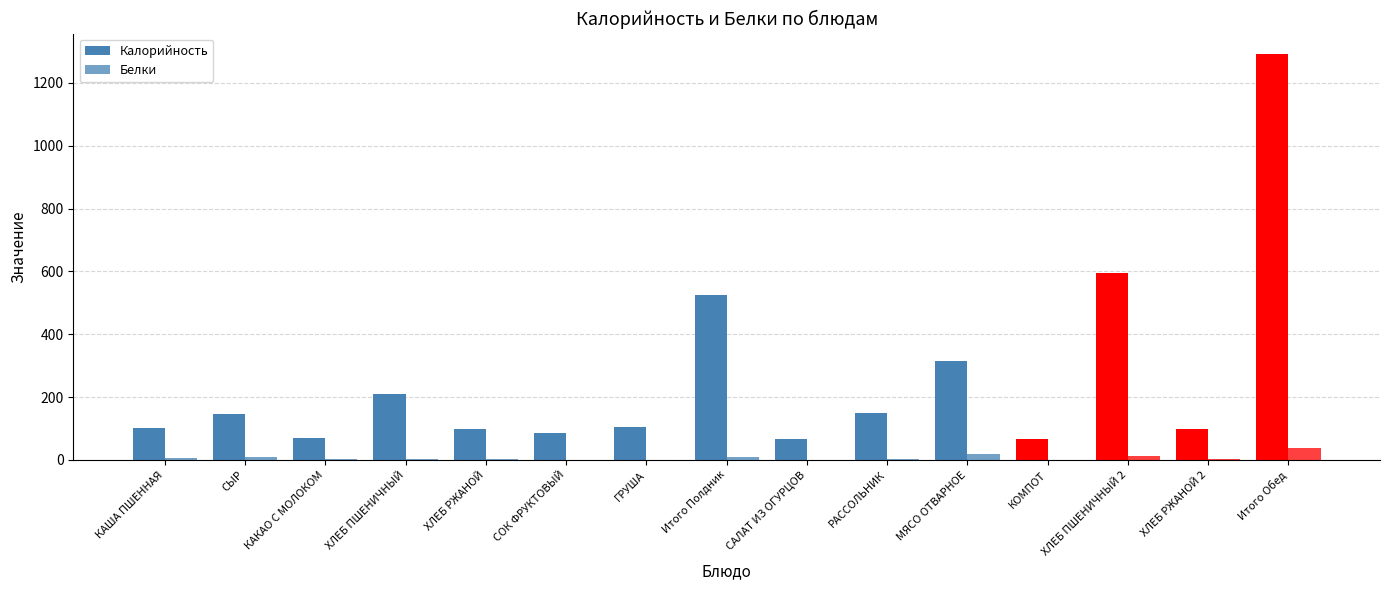

Does the chart contain stacked bars?

No